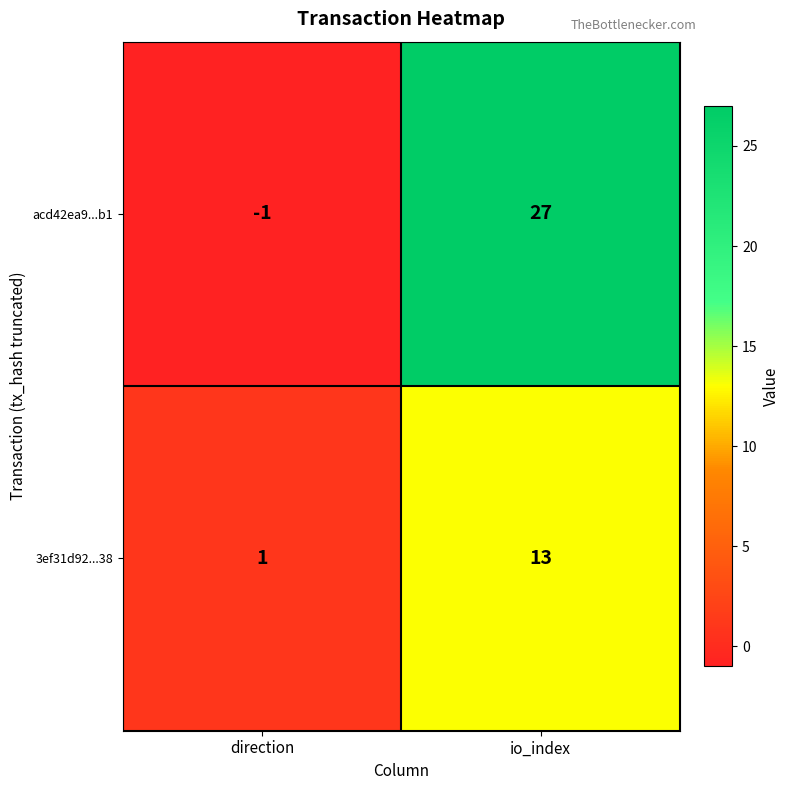

Which label corresponds to the largest value in the chart?

io_index